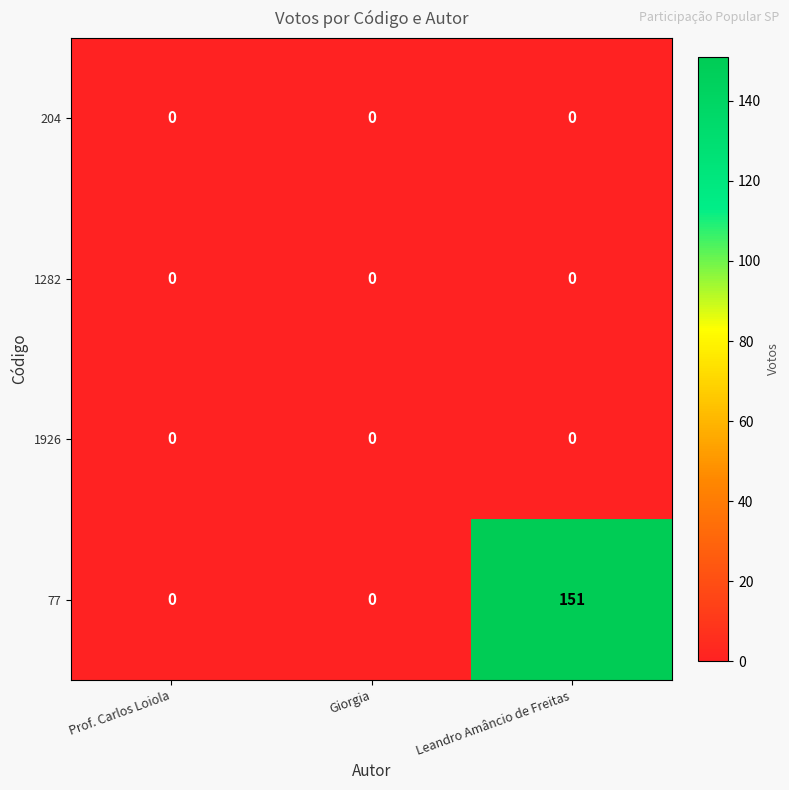

Reading left to right, transcribe all the data shown in this chart.

204: 0	0	0
1282: 0	0	0
1926: 0	0	0
77: 0	0	151